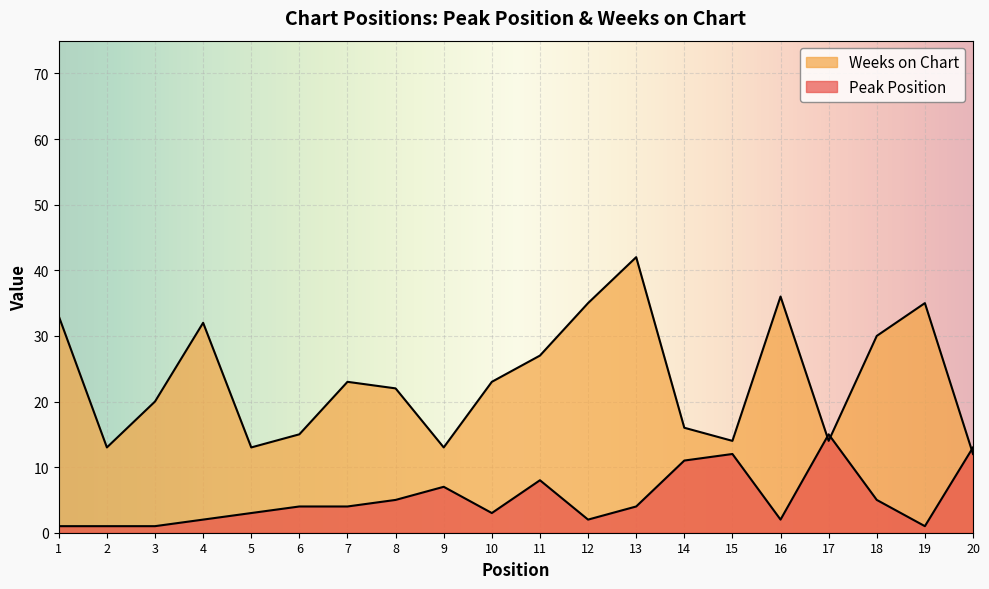

What are all the series names shown in the legend?

Peak Position, Weeks on Chart